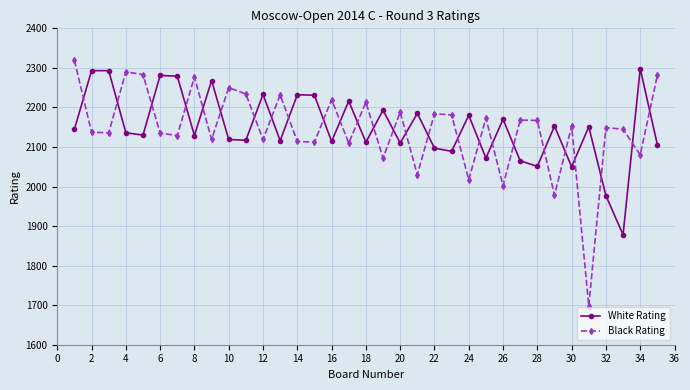

At how many categories does at least one series exceed 1887?

35